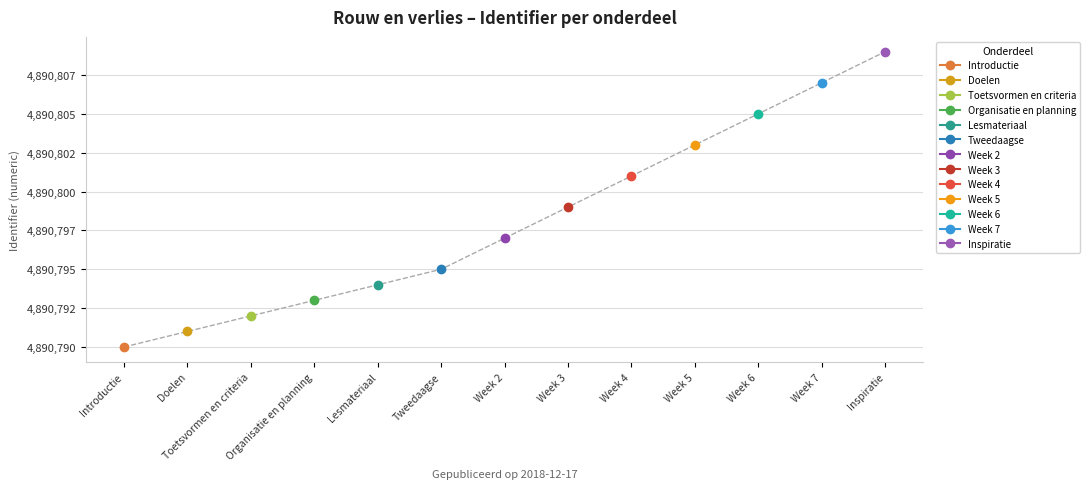

List the labels in order of value, smallest first.

Introductie, Doelen, Toetsvormen en criteria, Organisatie en planning, Lesmateriaal, Tweedaagse, Week 2, Week 3, Week 4, Week 5, Week 6, Week 7, Inspiratie